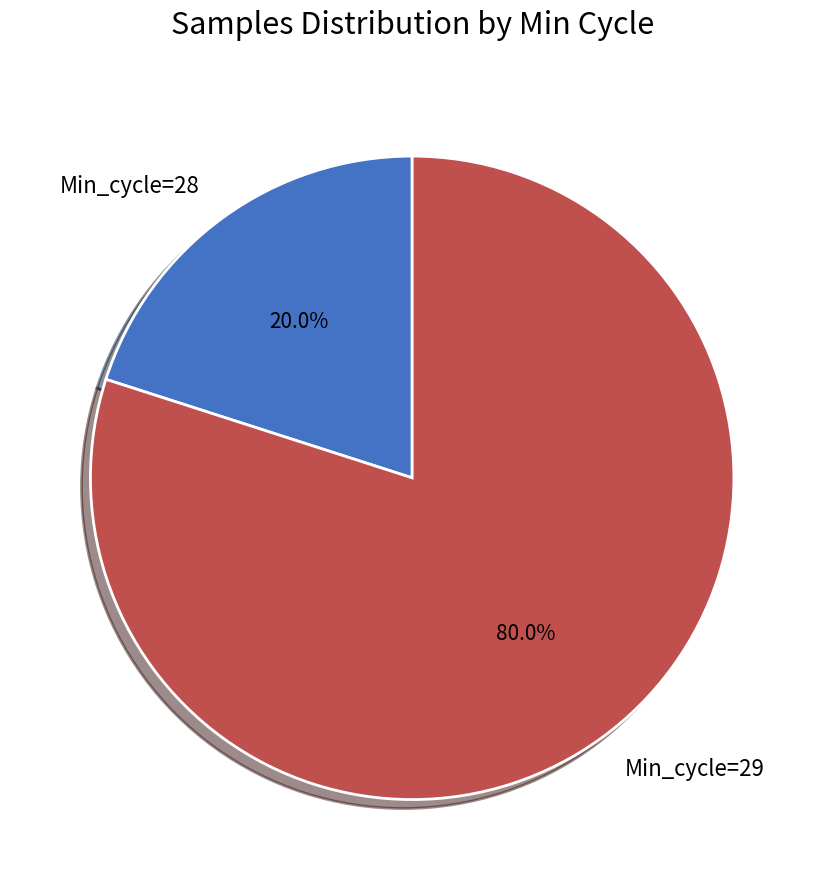

To the nearest percent, what is the average slice percentage?

50%